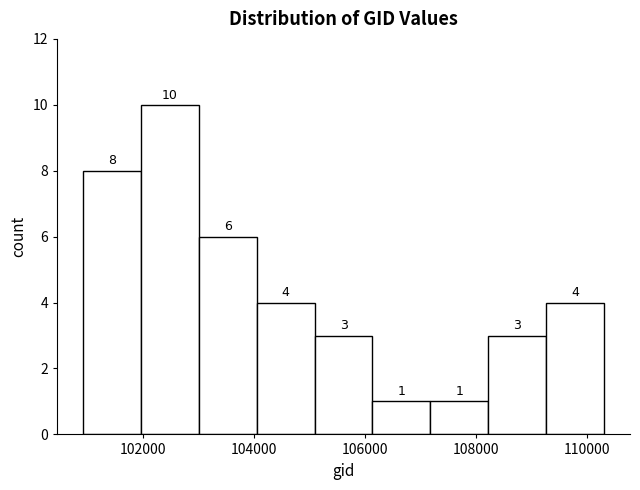

What is the height of the bar covering 105000 to 106200 on the x-axis? The bar edges are not printed on the chart, so give them approximately, as read against the axis.

3